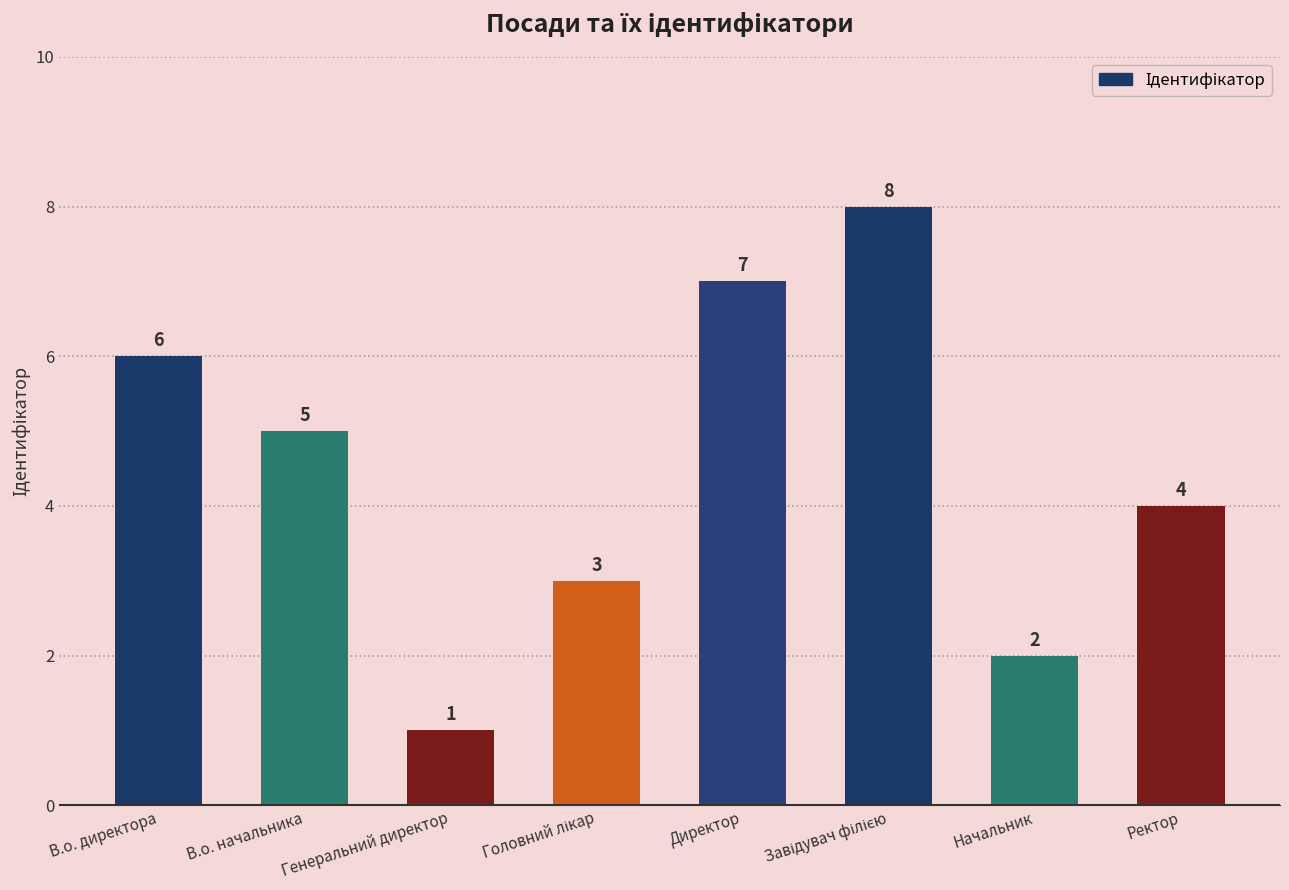

What position from the left is Начальник?

7